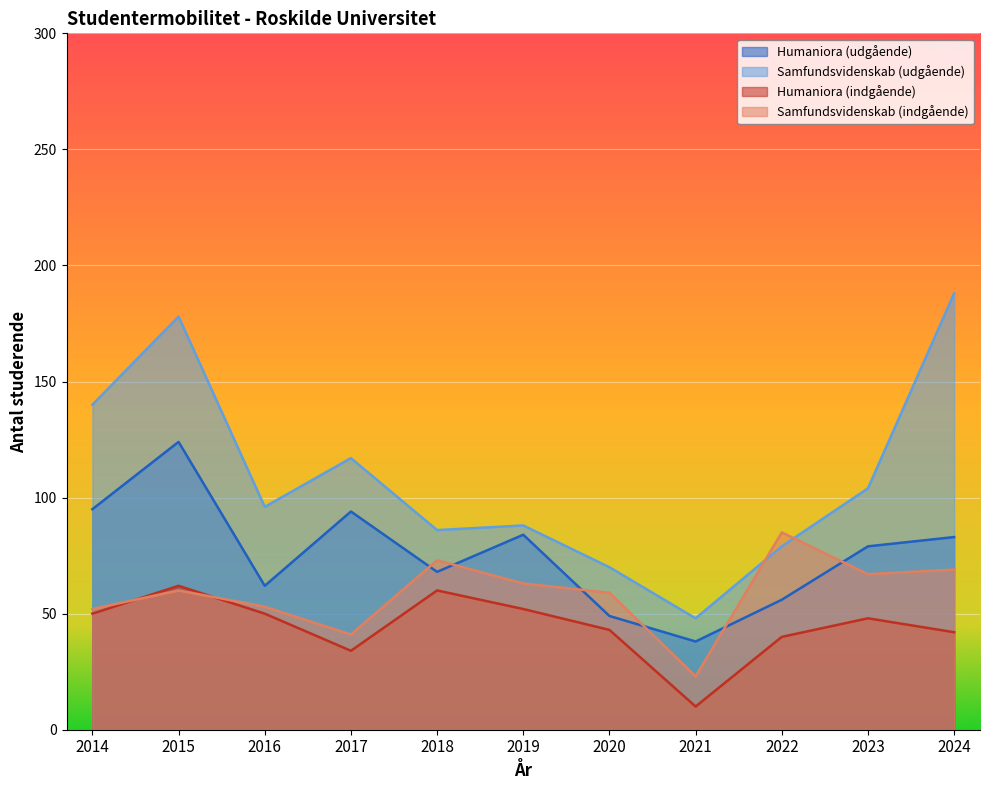

What is the difference between the Samfundsvidenskab (indgående) values at 2024 and 2015?

9